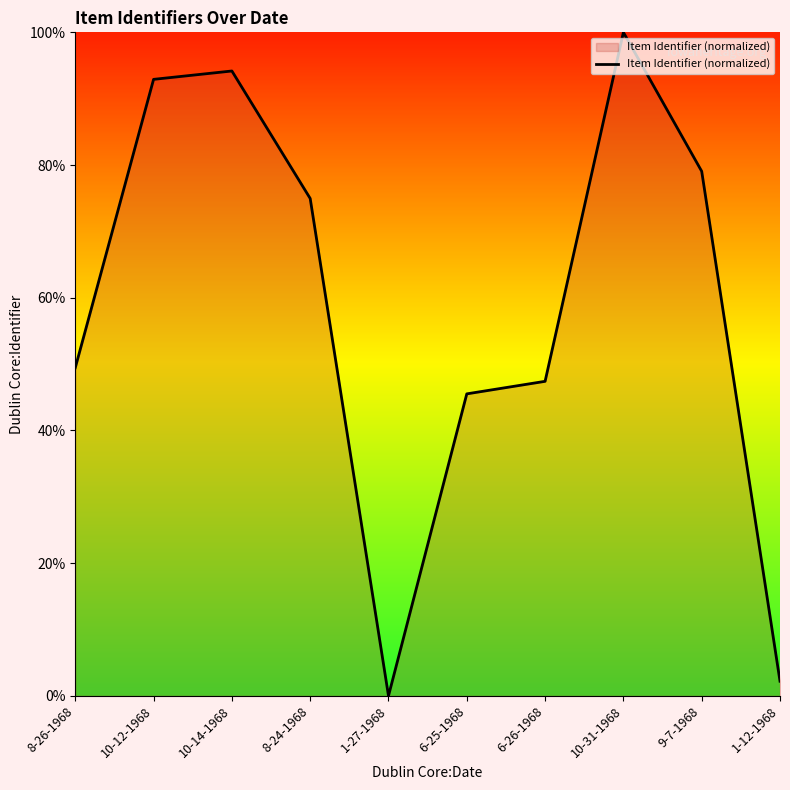

What is the sum of all values?

585.7